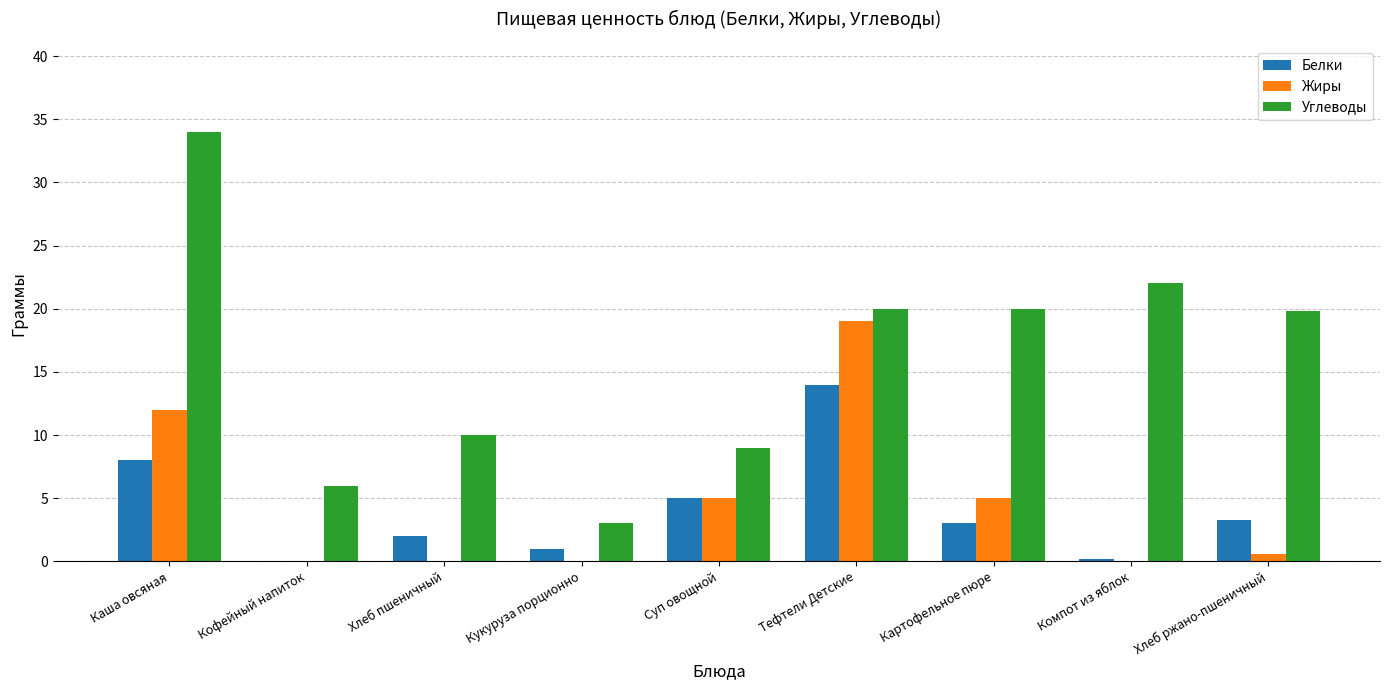

The value of Белки at Каша овсяная is 8.0. True or false?

True